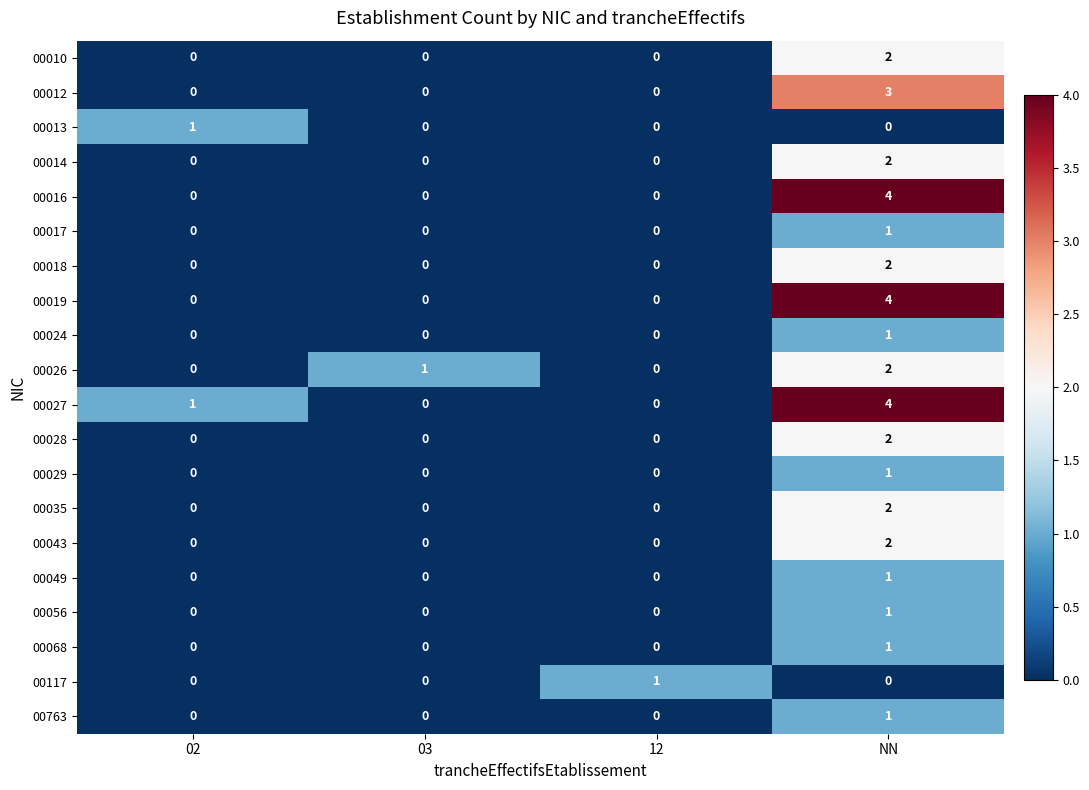

What is the maximum value shown in the chart?

4